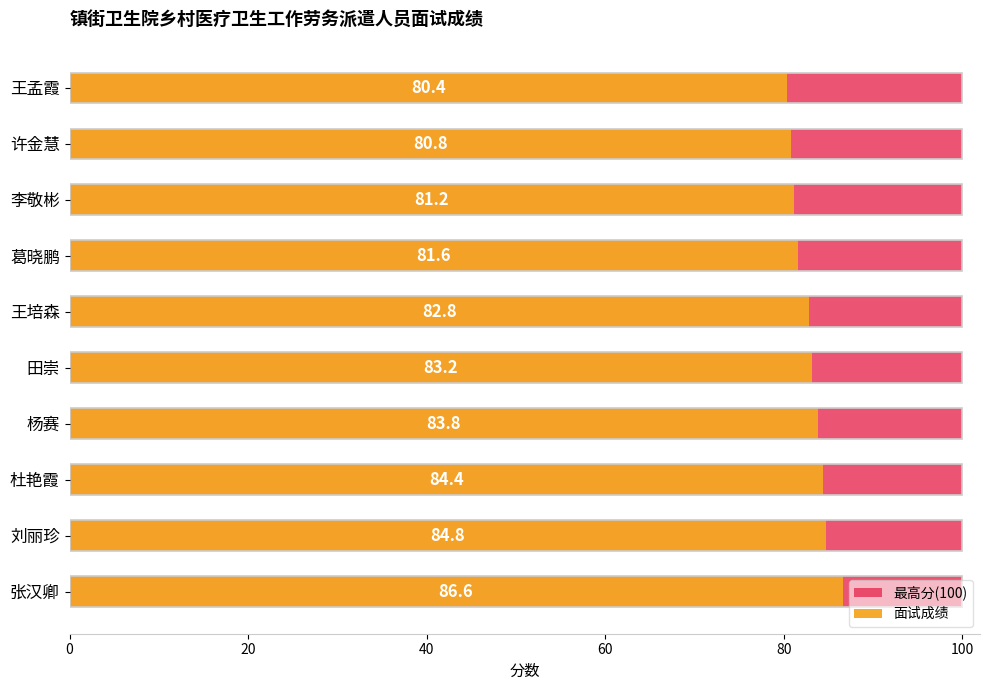

Between 80 and 20, which is larger?

80